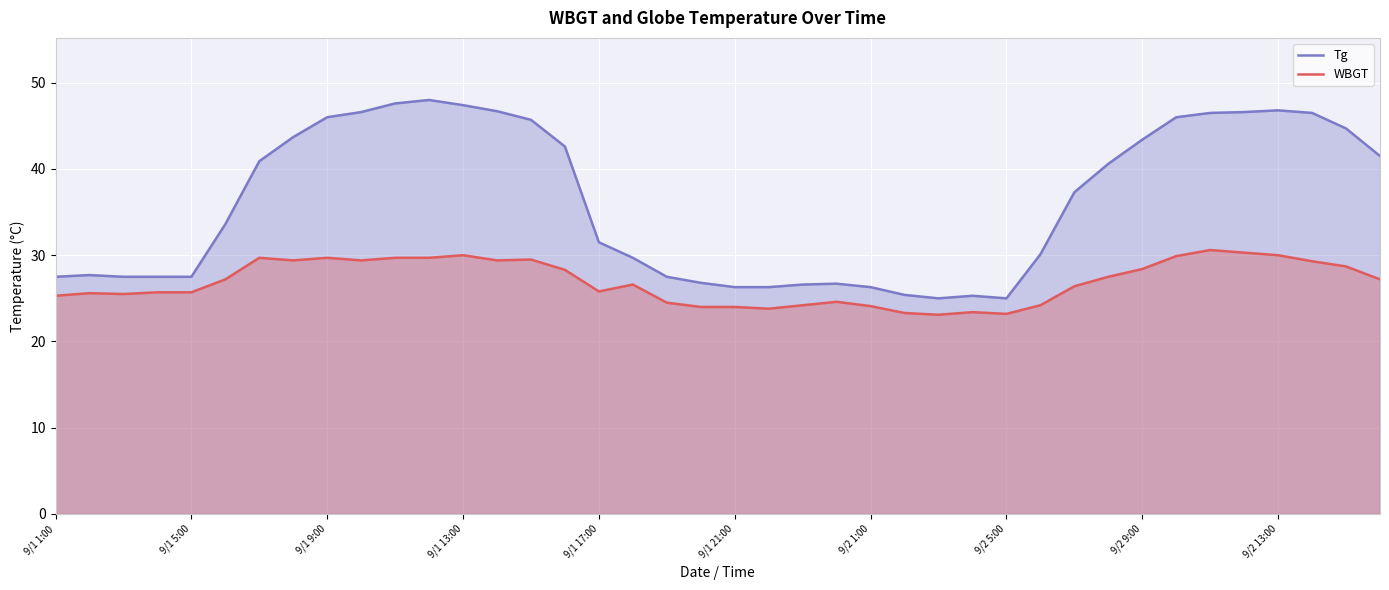

Reading right to left, list all the values displayed in this chart.

Tg: 41.5	44.7	46.5	46.8	46.6	46.5	46.0	43.4	40.6	37.3	30.1	25.0	25.3	25.0	25.4	26.3	26.7	26.6	26.3	26.3	26.8	27.5	29.7	31.5	42.6	45.7	46.7	47.4	48.0	47.6	46.6	46.0	43.7	40.9	33.6	27.5	27.5	27.5	27.7	27.5
WBGT: 27.2	28.7	29.3	30.0	30.3	30.6	29.9	28.4	27.5	26.4	24.2	23.2	23.4	23.1	23.3	24.1	24.6	24.2	23.8	24.0	24.0	24.5	26.6	25.8	28.3	29.5	29.4	30.0	29.7	29.7	29.4	29.7	29.4	29.7	27.2	25.7	25.7	25.5	25.6	25.3